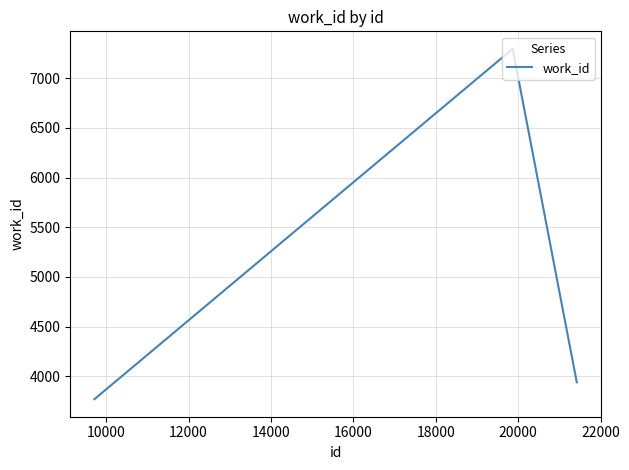

What is the minimum value shown in the chart?

3768